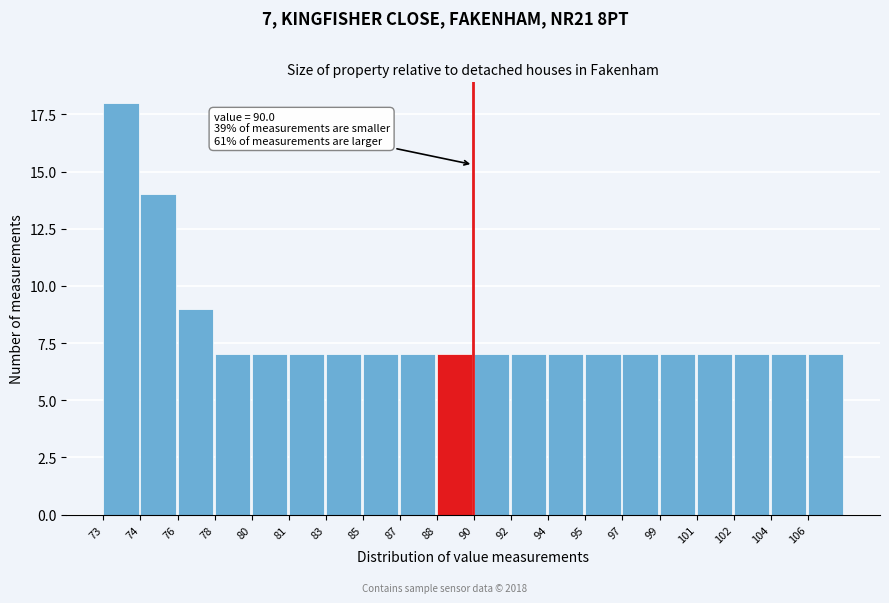

Reading left to right, extract all data points from this chart.

73=18	74=14	76=9	78=7	80=7	81=7	83=7	85=7	87=7	88=7	90=7	92=7	94=7	95=7	97=7	99=7	101=7	102=7	104=7	106=7